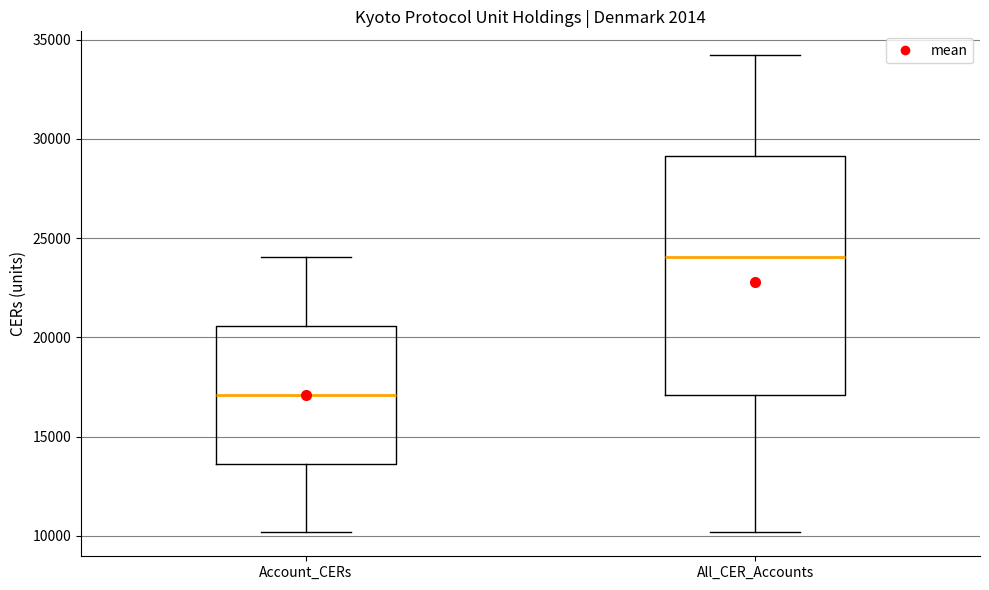

Which box has the lowest median line?

Account_CERs